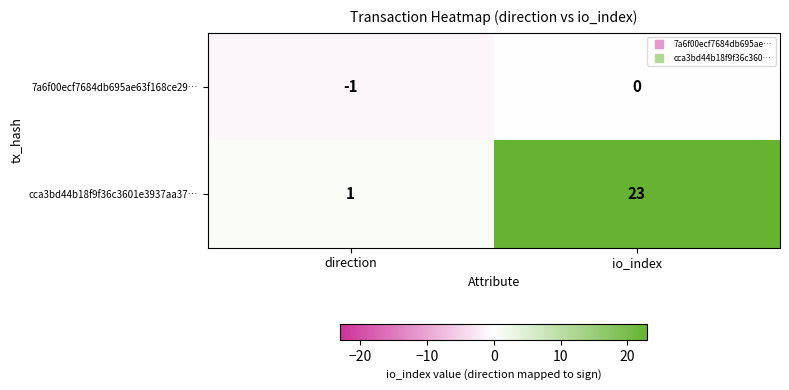

Rank the series by their maximum value, from lowest to highest.

7a6f00ecf7684db695ae63f168ce29…, cca3bd44b18f9f36c3601e3937aa37…